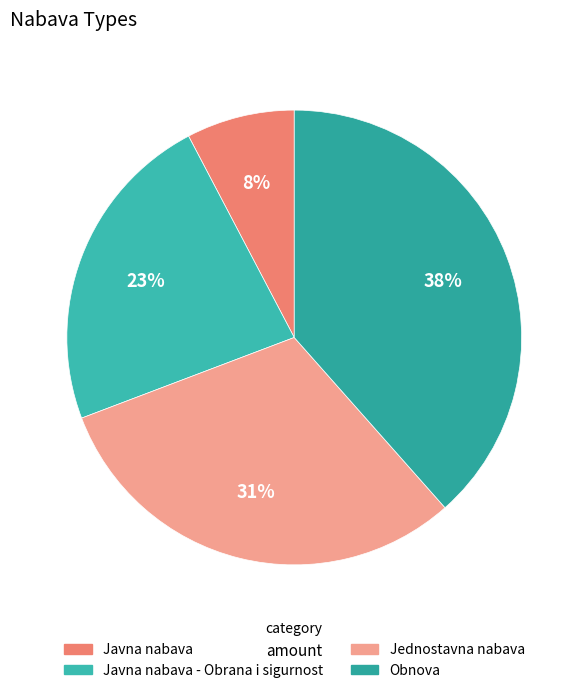

To the nearest percent, what is the average slice percentage?

25%